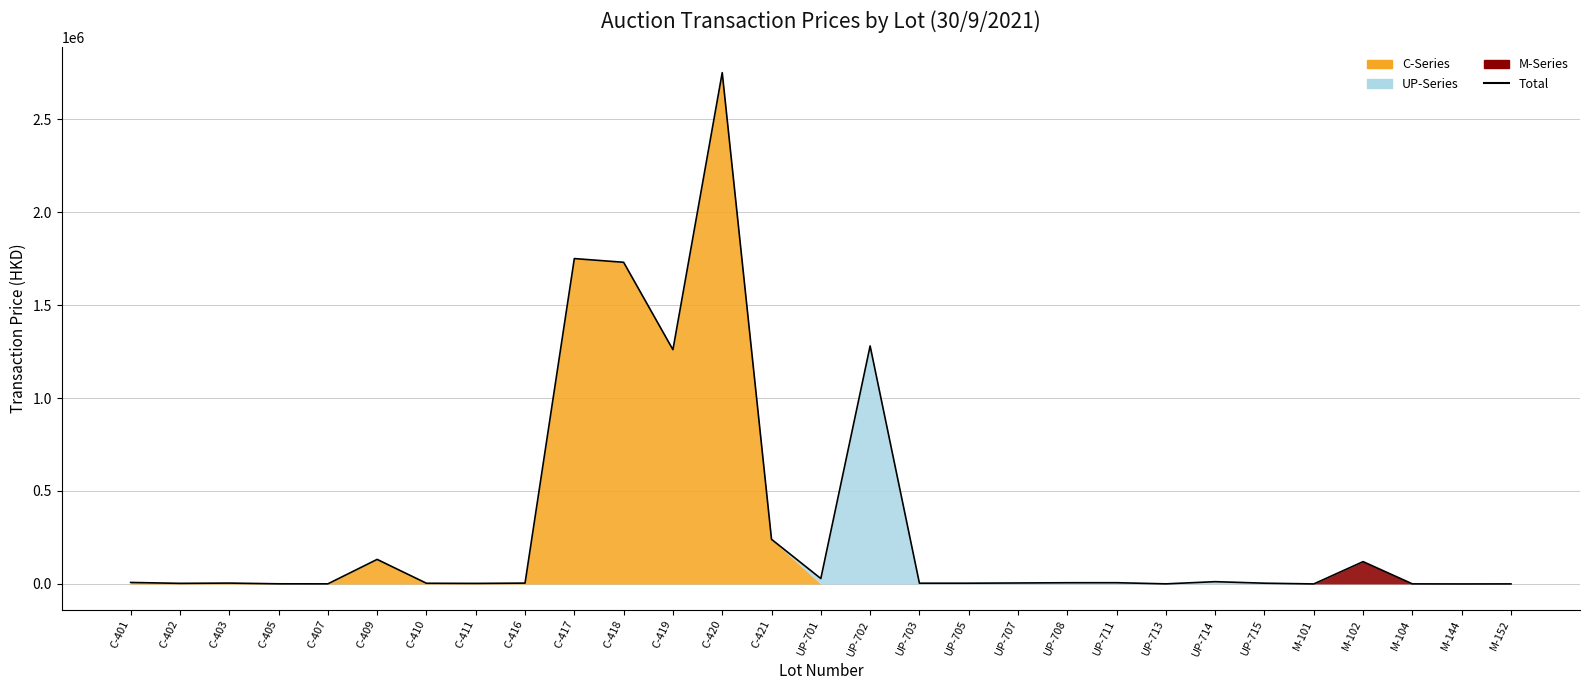

What position from the right is C-417?

20